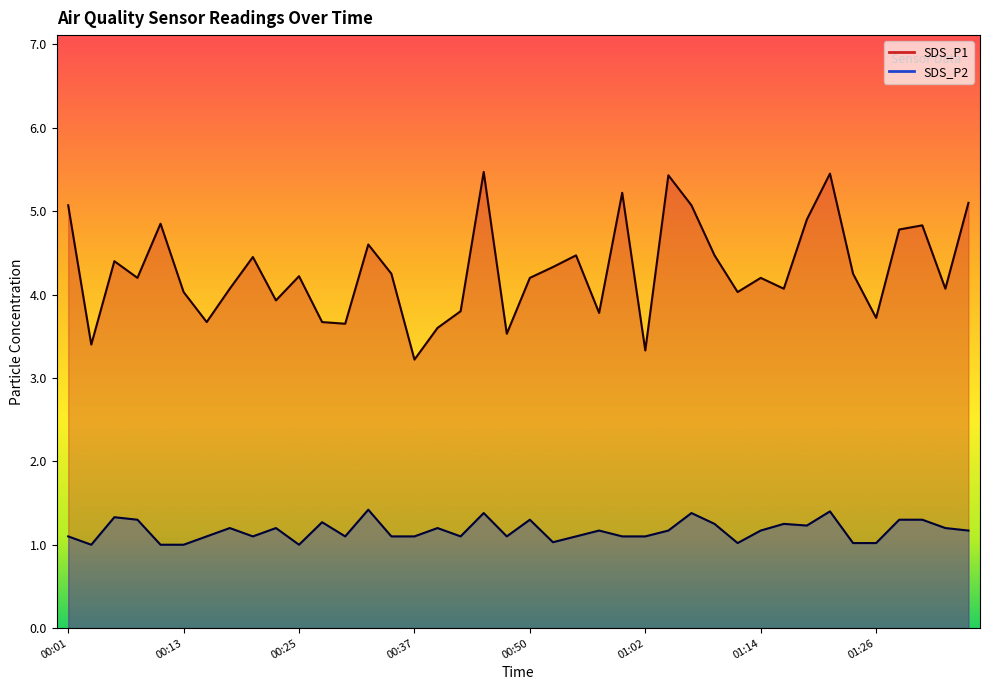

True or false: SDS_P1 has more than 0 interior local peaks.

True